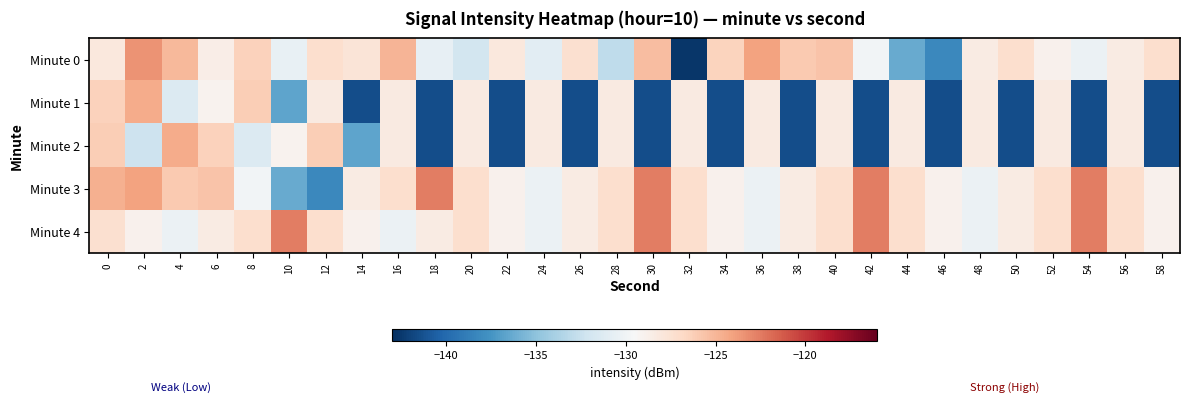

What is the greatest value displayed?

-122.6